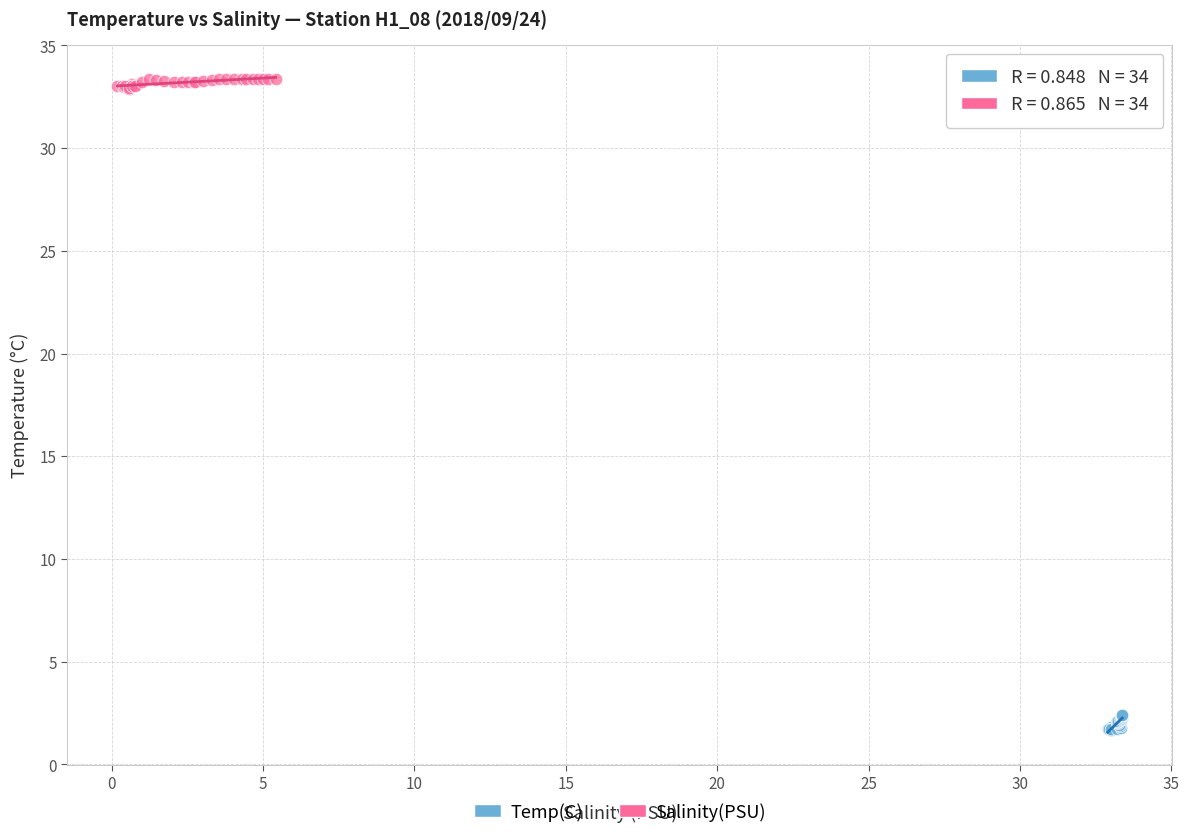

What are all the series names shown in the legend?

Temp(C), Salinity(PSU)